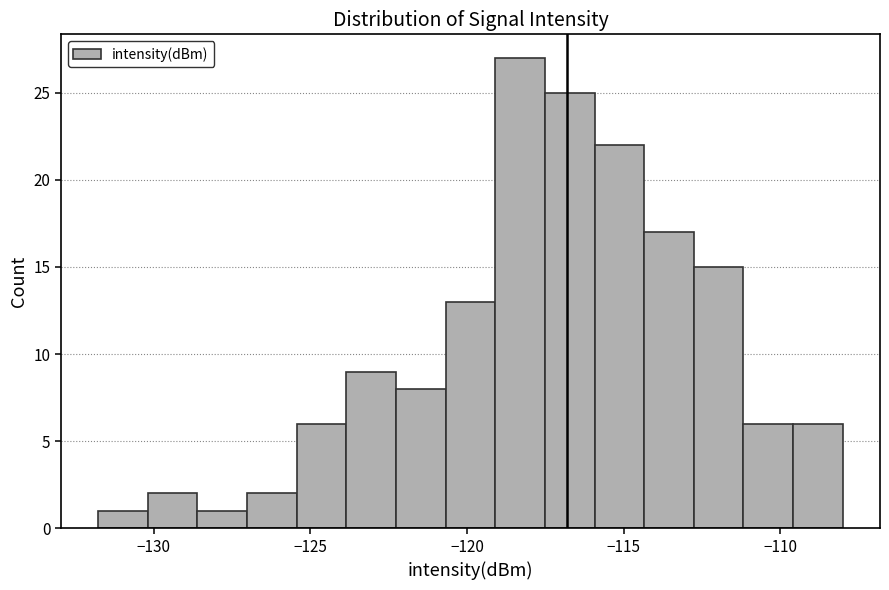

Around what value on the x-axis is the tallest bar? Give the approximate position of its centre, as read against the axis.

-118.5